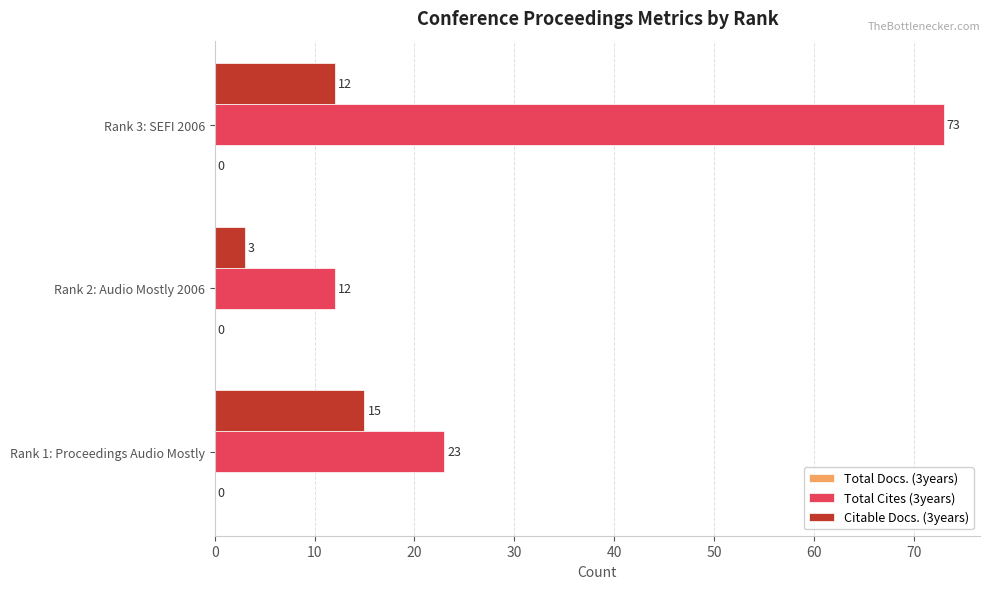

The Total Cites (3years) series shows 21 at Rank 3: SEFI 2006. True or false?

False